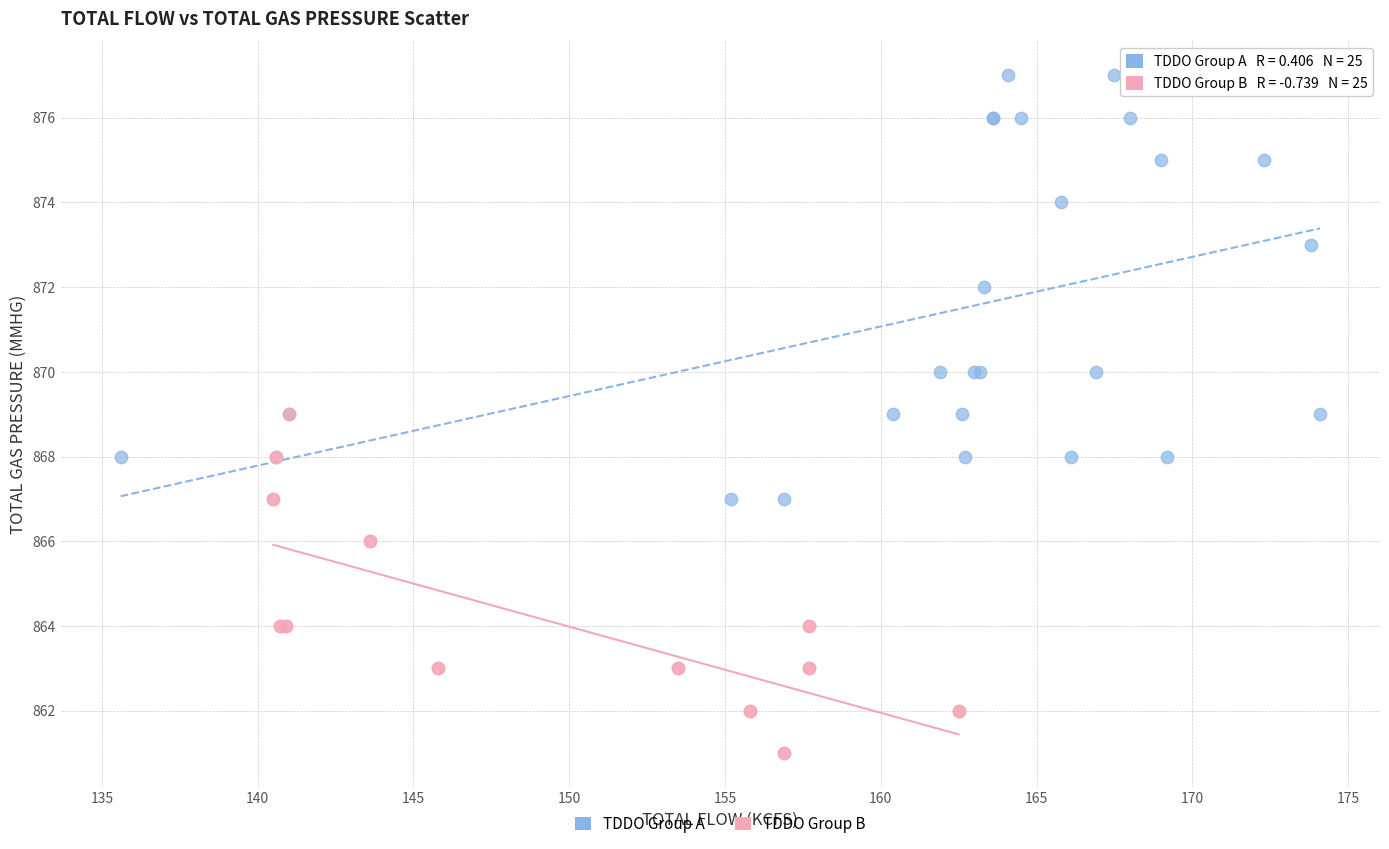

Which series contains the highest Y value?

TDDO Group A